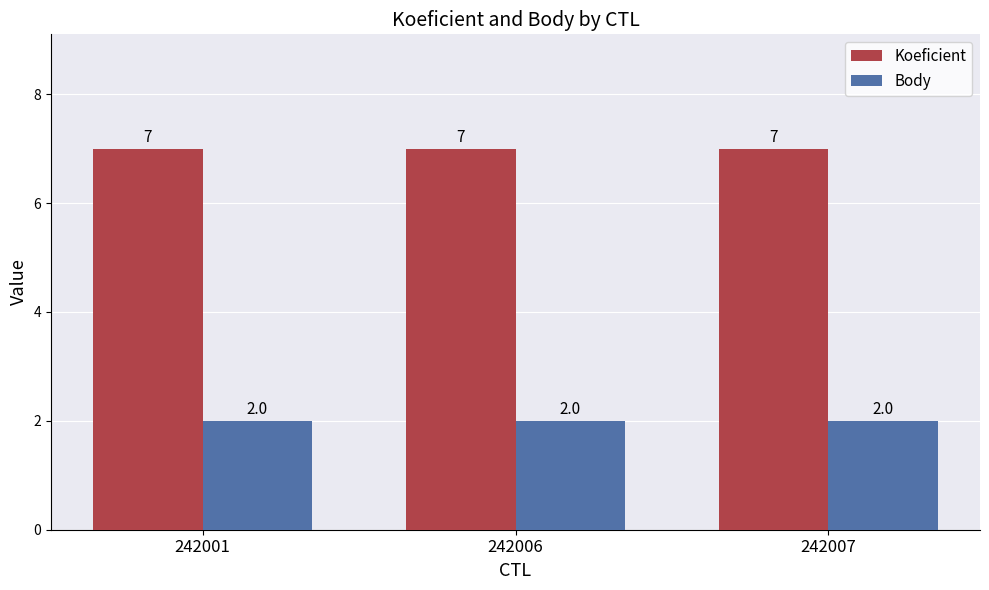

At how many categories does at least one series exceed 4?

3